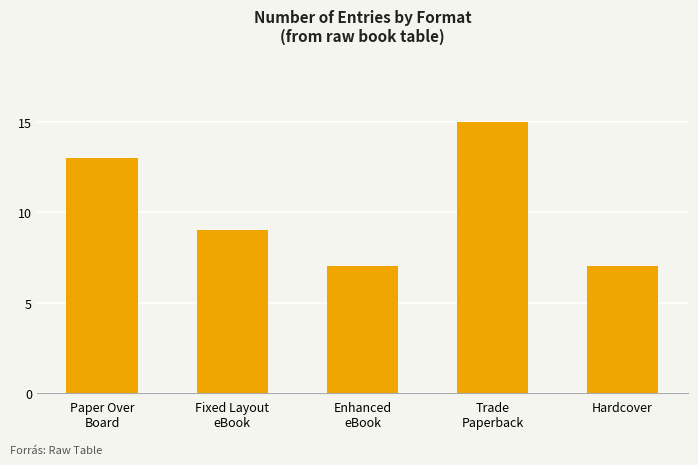

What is the smallest value displayed?

7